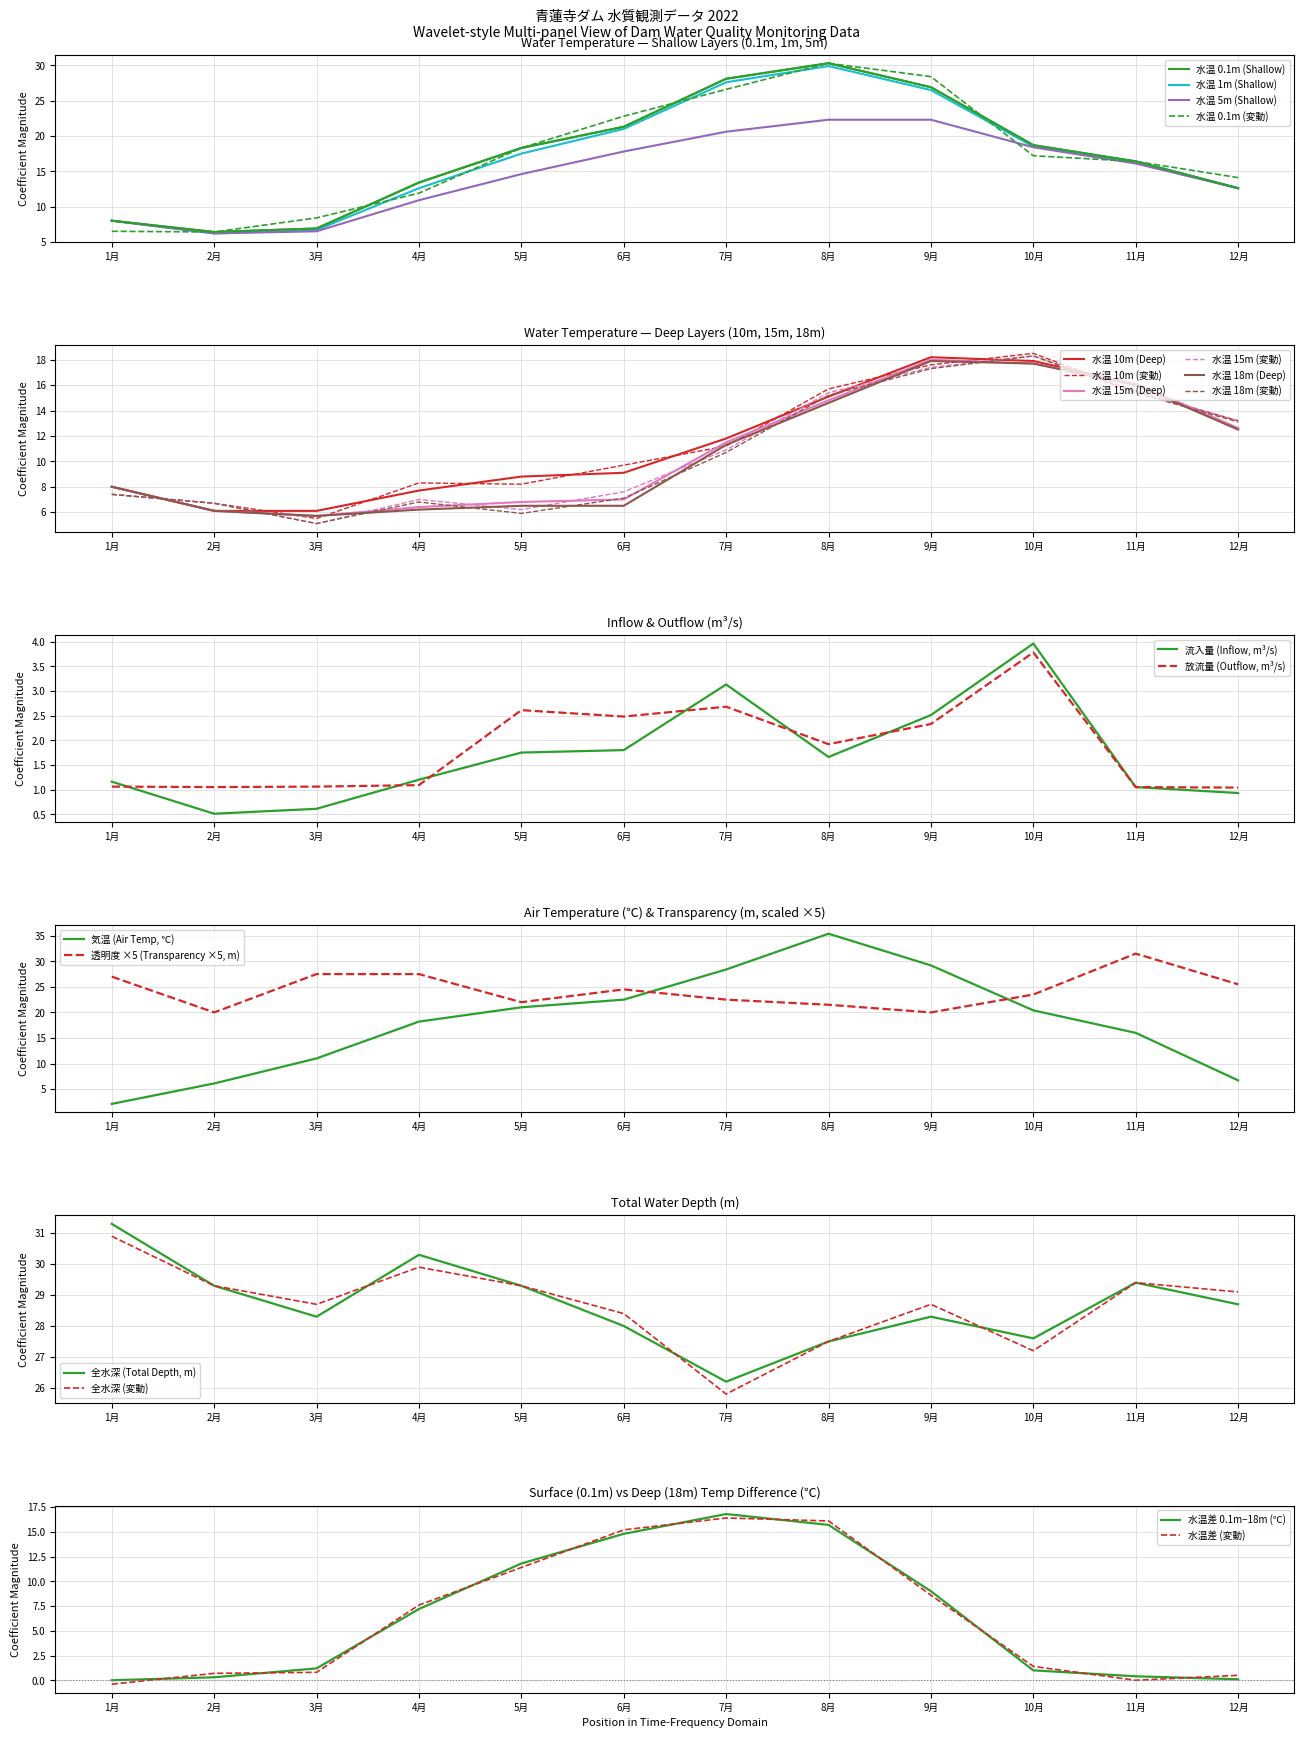

Between 1月 and 6月, which series saw the biggest shift?

0.1m